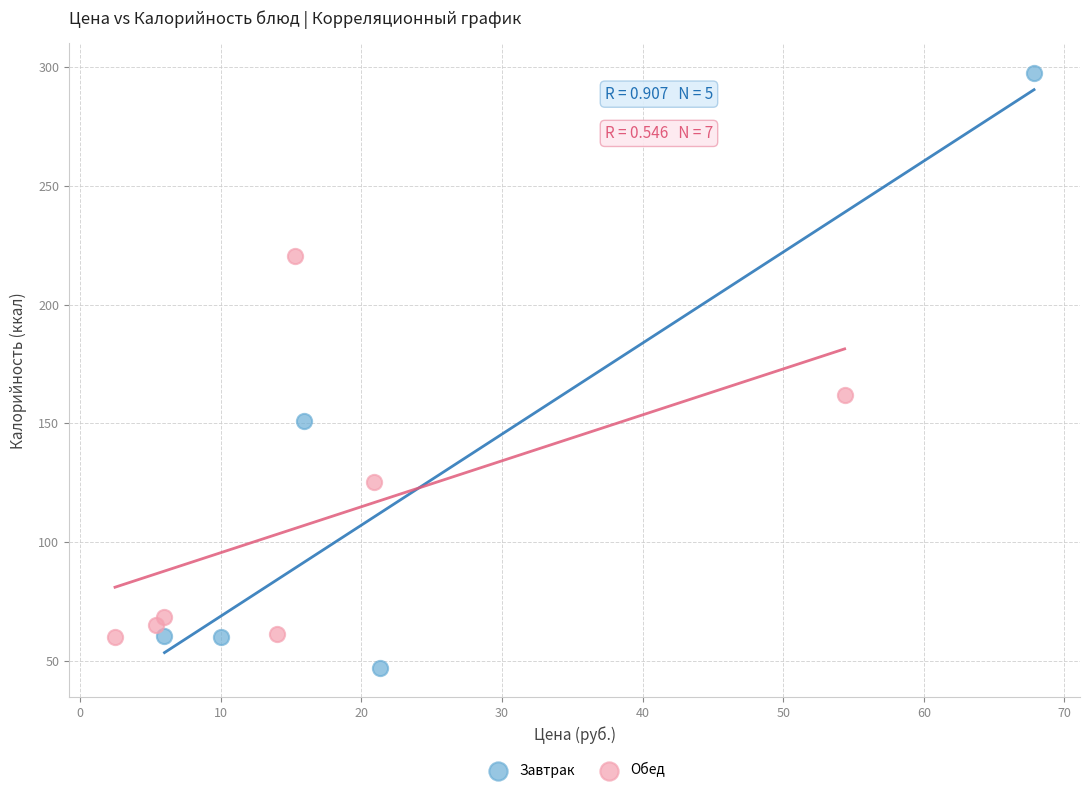

Which series reaches the maximum Y coordinate?

Завтрак